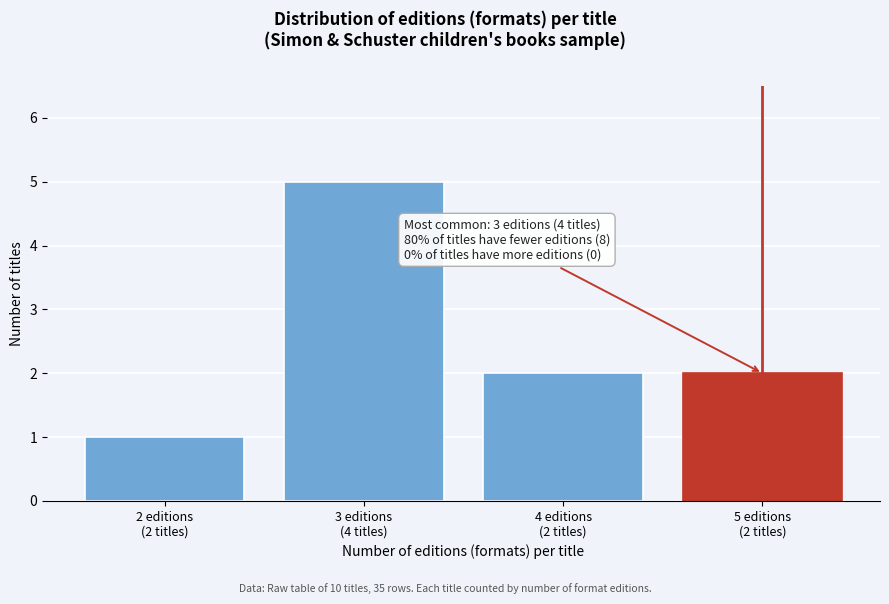

Reading left to right, what are all the values shown in this chart?

1	5	2	2